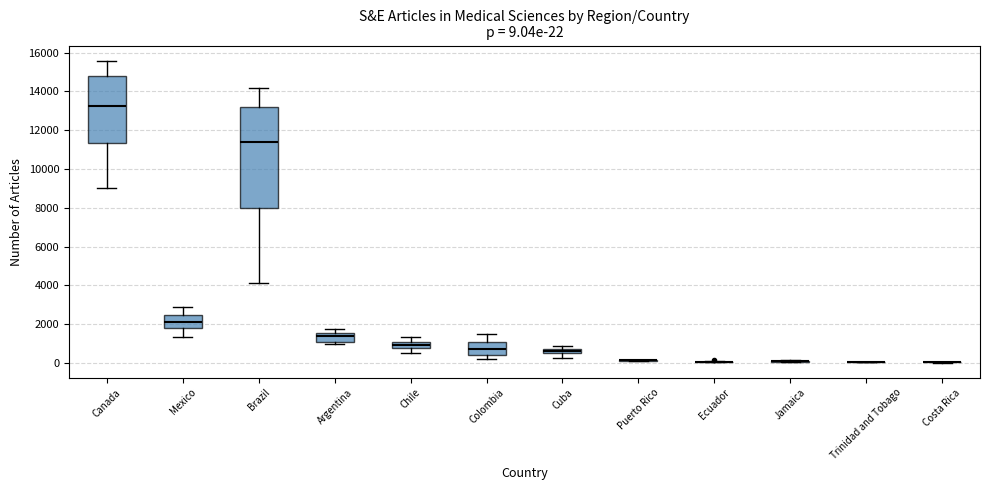

Comparing the boxes themselves (not the whiskers), which one is the tallest?

Brazil